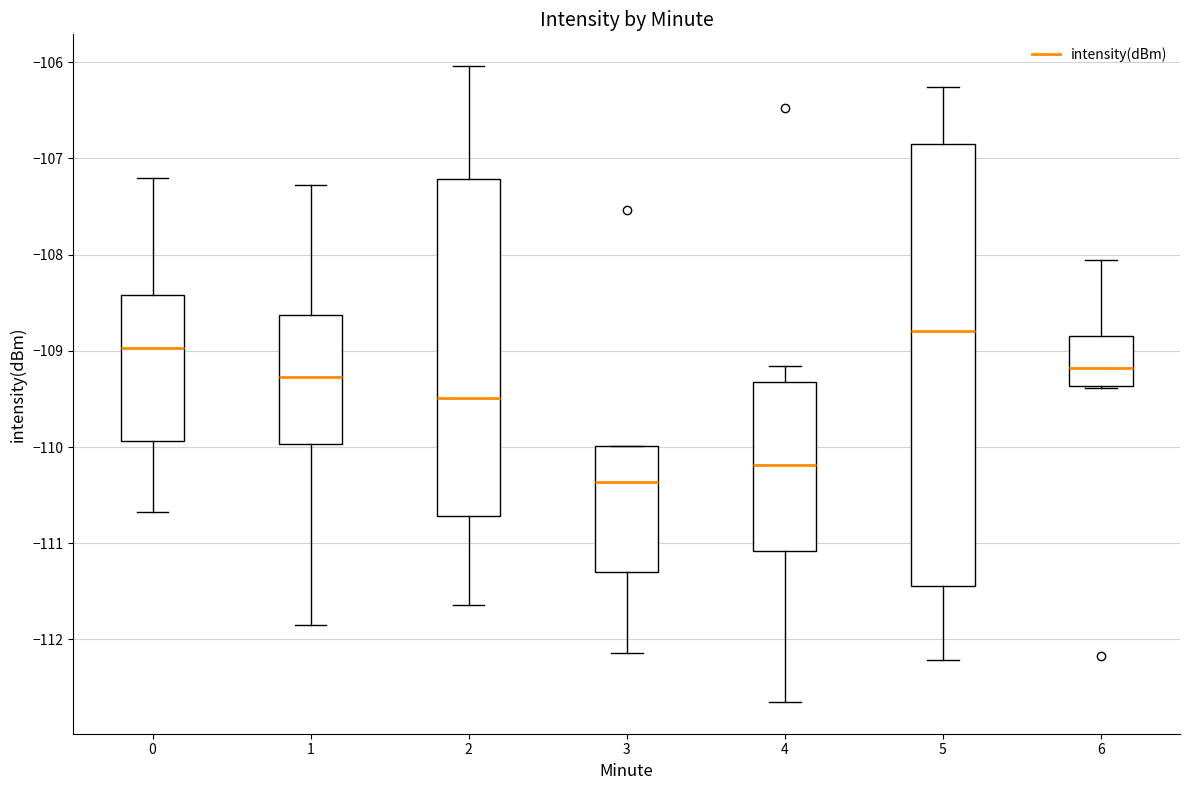

Reading left to right, transcribe this box plot: for each box, give where its median line is, the range the box spans, and where its two whiskers end, as read against the y-axis. The values are not printed on the chart, so give them approximately, as read against the axis.

0: median -109.0, box -109.9 to -108.4, whiskers -110.7 to -107.2
1: median -109.3, box -110.0 to -108.6, whiskers -111.8 to -107.3
2: median -109.5, box -110.7 to -107.2, whiskers -111.6 to -106.0
3: median -110.4, box -111.3 to -110.0, whiskers -112.1 to -110.0
4: median -110.2, box -111.1 to -109.3, whiskers -112.6 to -109.2
5: median -108.8, box -111.4 to -106.9, whiskers -112.2 to -106.3
6: median -109.2, box -109.4 to -108.8, whiskers -109.4 to -108.1